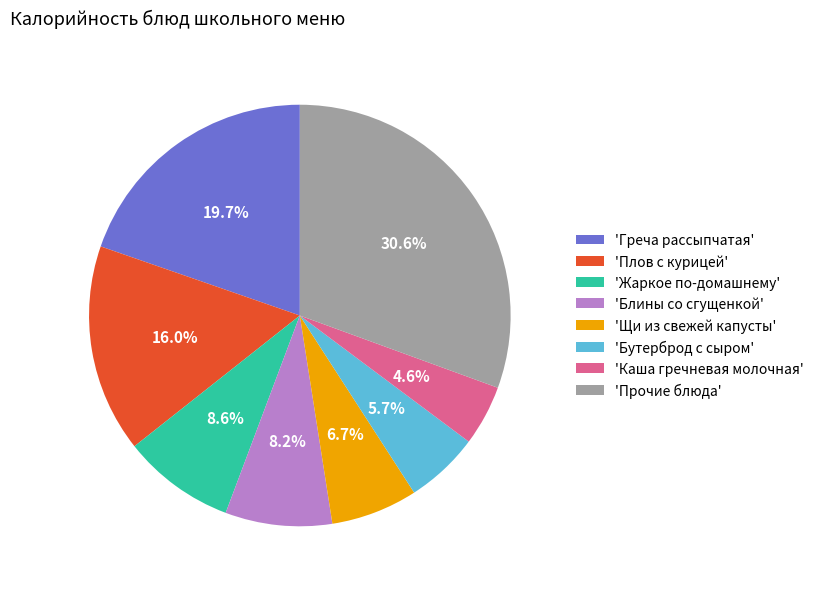

What percentage do 'Греча рассыпчатая' and 'Бутерброд с сыром' together represent?

25.4%